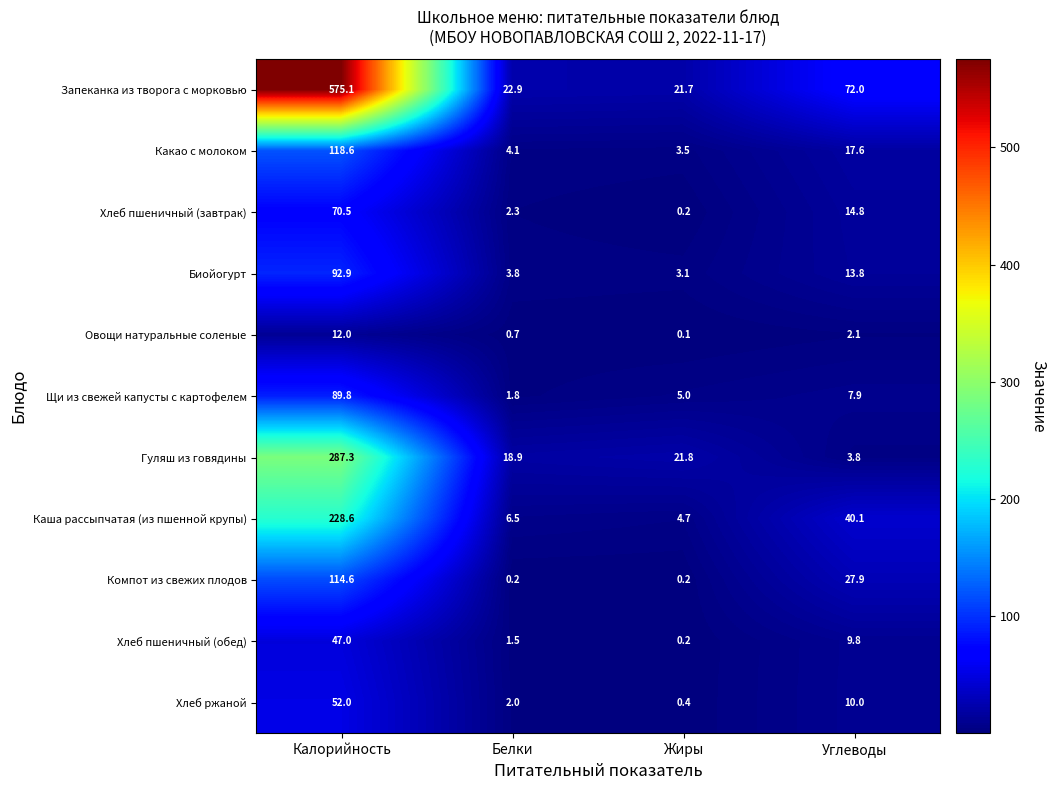

At Белки, list the series in order from smallest to largest.

Компот из свежих плодов, Овощи натуральные соленые, Хлеб пшеничный (обед), Щи из свежей капусты с картофелем, Хлеб ржаной, Хлеб пшеничный (завтрак), Биойогурт, Какао с молоком, Каша рассыпчатая (из пшенной крупы), Гуляш из говядины, Запеканка из творога с морковью